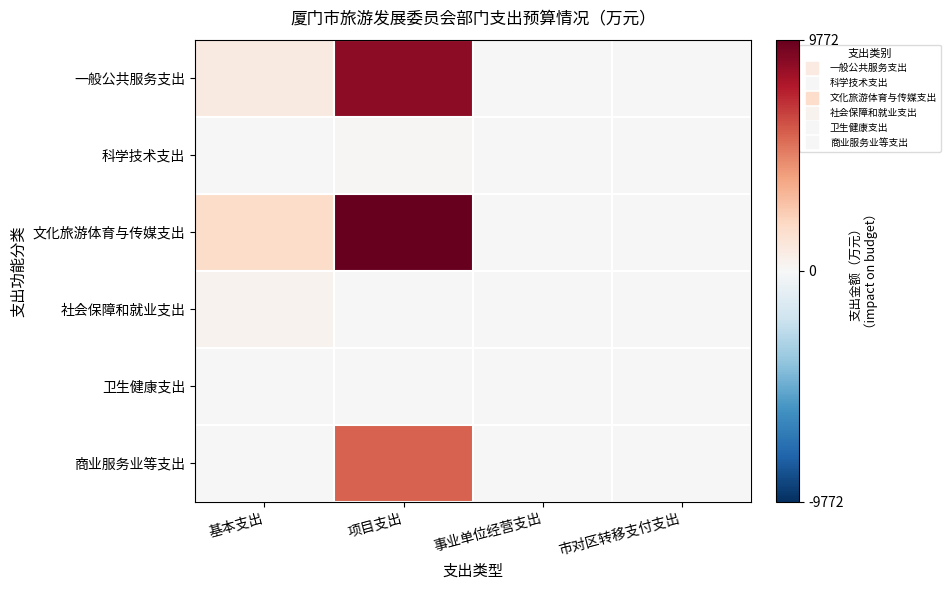

How many series are shown in this chart?

6